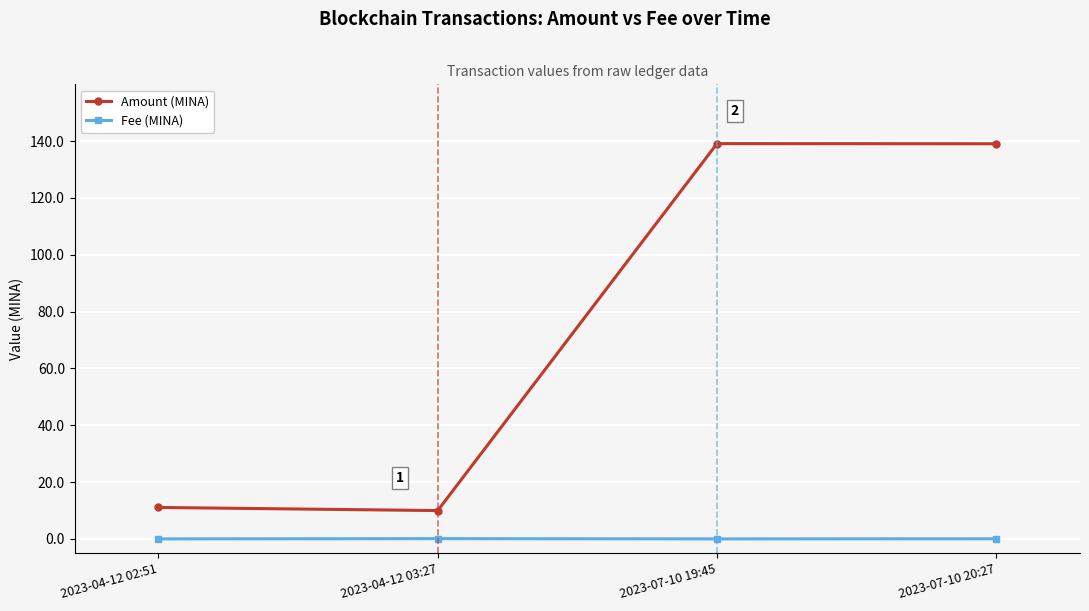

In Amount (MINA), how many points are lower than both neighbors (excluding endpoints)?

1